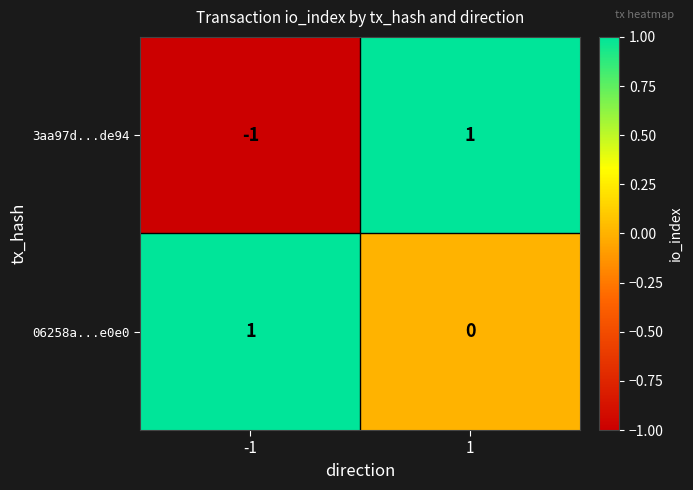

At which category is the sum across all series the highest?

1